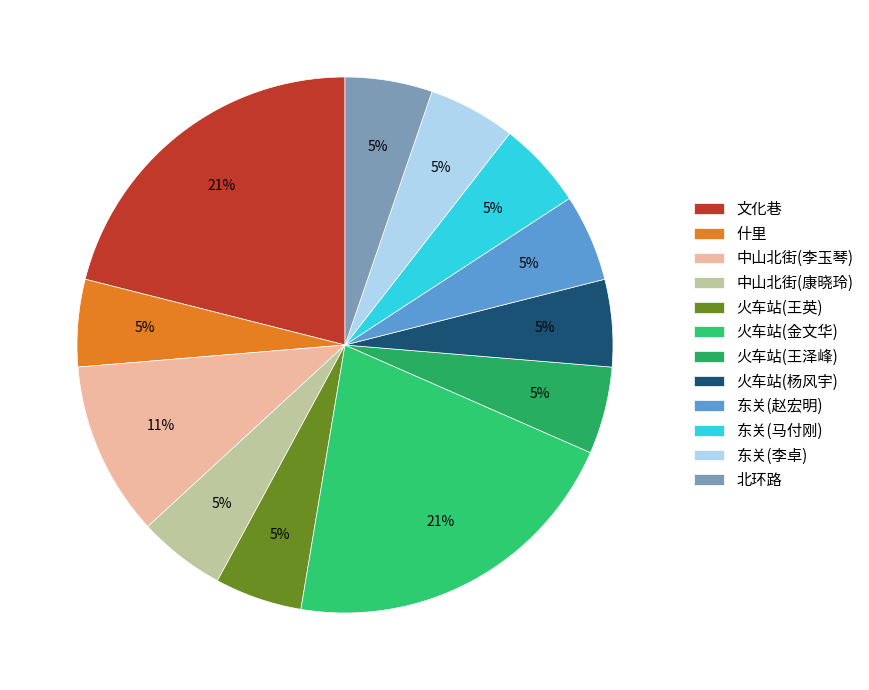

Is there a majority slice in this chart?

No